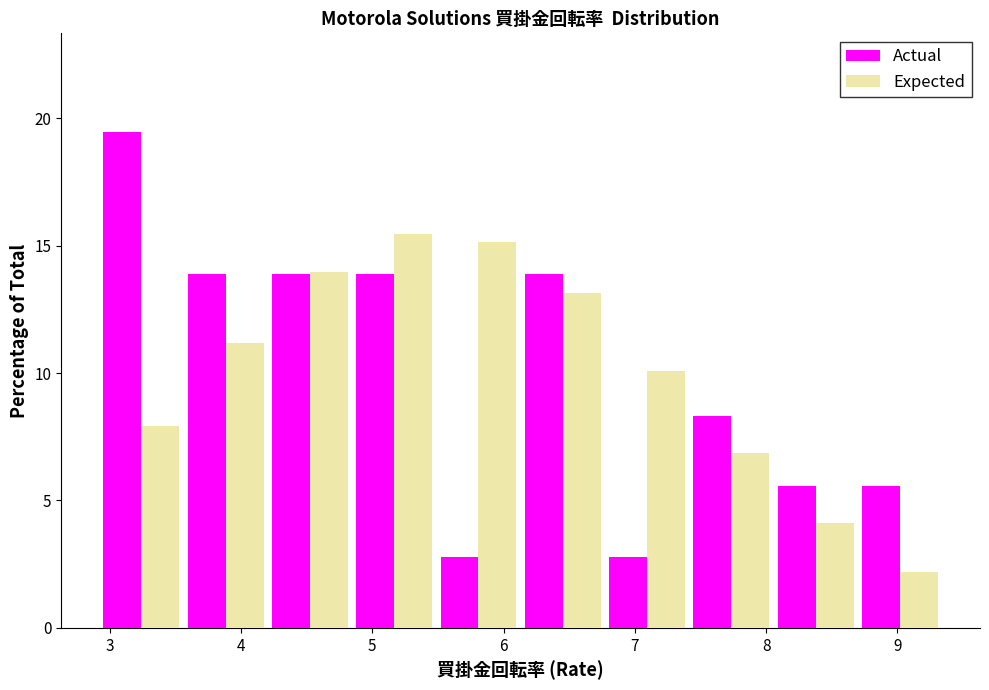

What is the height of the Expected bar covering 4.8 to 5.5 on the x-axis? Neither the bar edges nor the heights are printed on the chart, so give them approximately, as read against the axes.

15.5